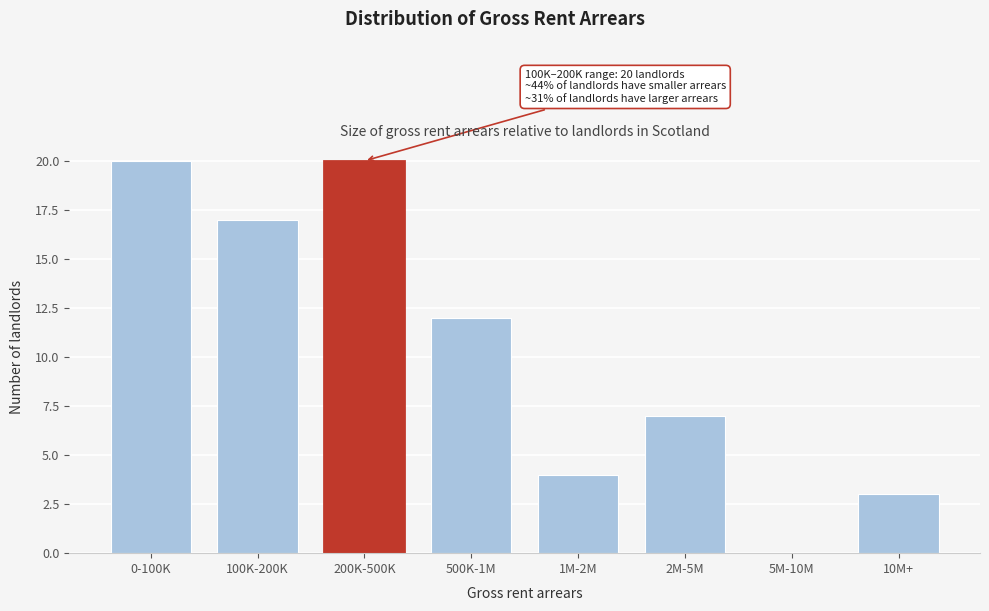

Reading right to left, list all the values displayed in this chart.

10M+=3	5M-10M=0	2M-5M=7	1M-2M=4	500K-1M=12	200K-500K=20	100K-200K=17	0-100K=20